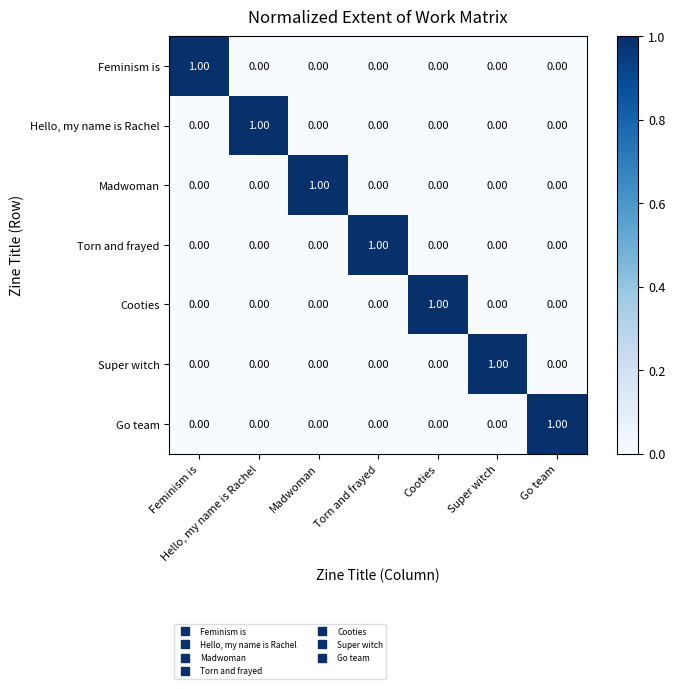

At how many categories does at least one series exceed 0?

7